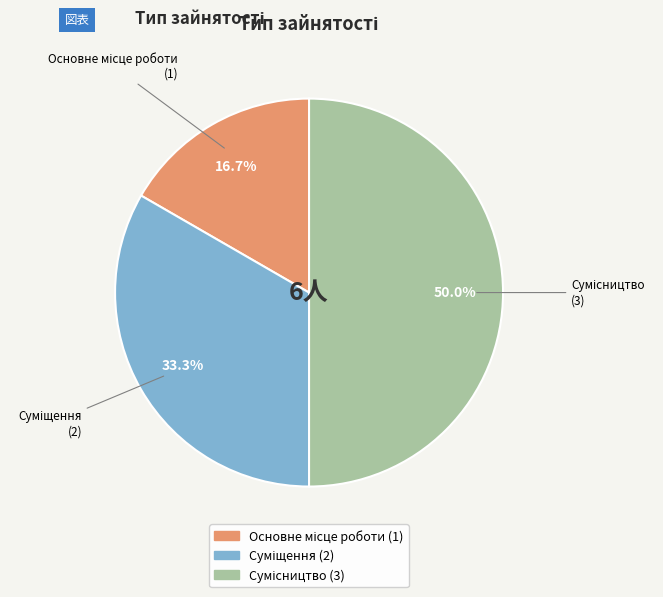

How many slices are in this pie chart?

3